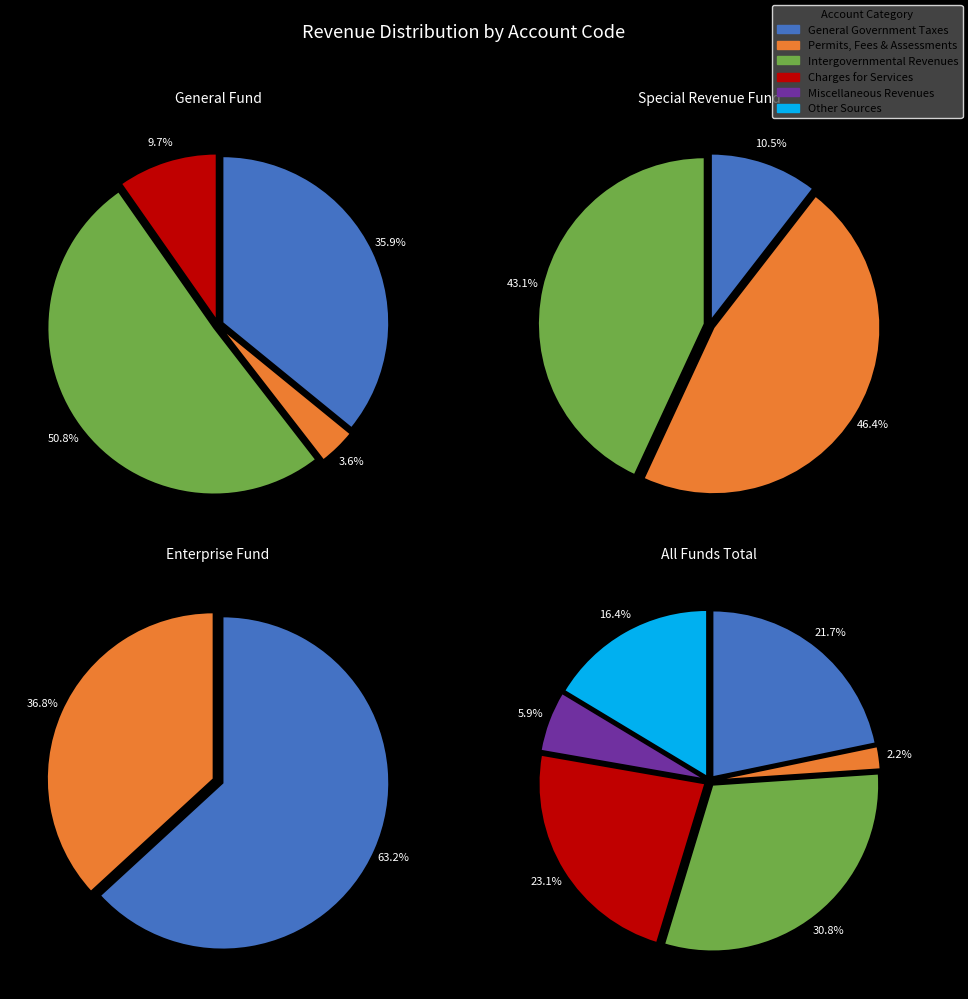

Which has a higher value, Miscellaneous Revenues or General Government Taxes?

General Government Taxes